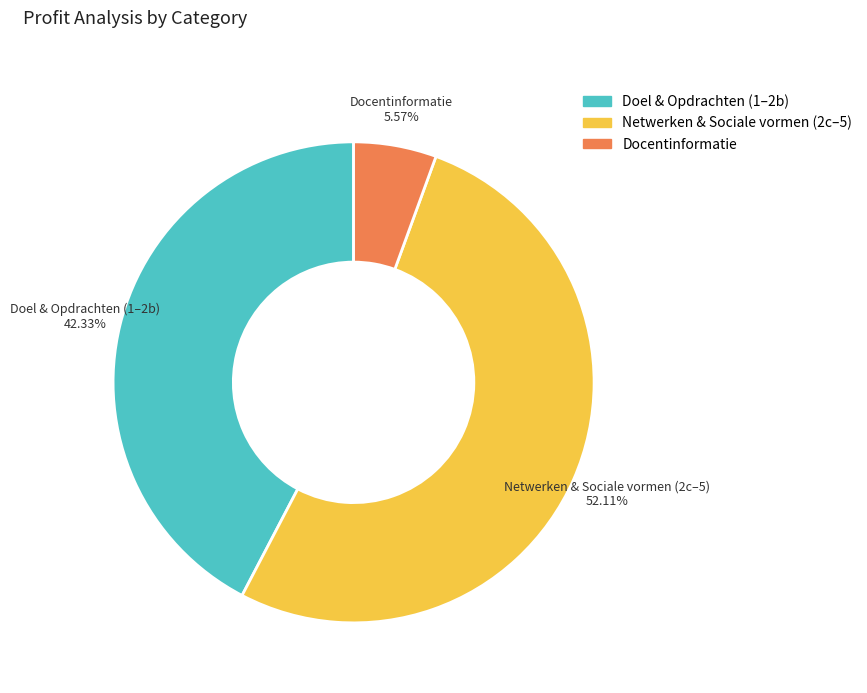

To the nearest percent, what is the difference between the largest and smallest slice percentages?

47%